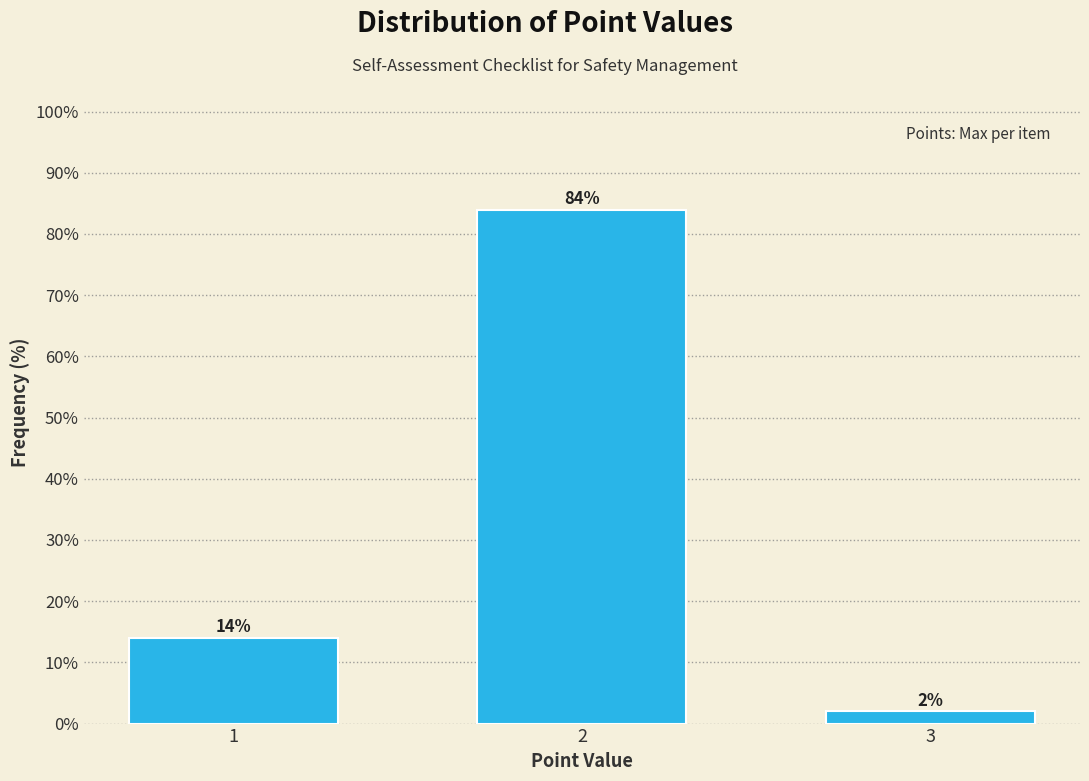

Reading left to right, transcribe all the data shown in this chart.

14.0	84.0	2.0